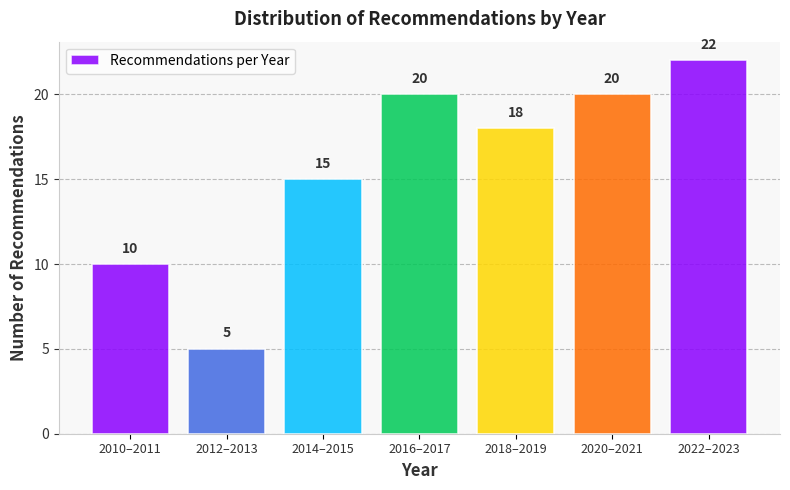

Reading left to right, what are all the values shown in this chart?

10	5	15	20	18	20	22